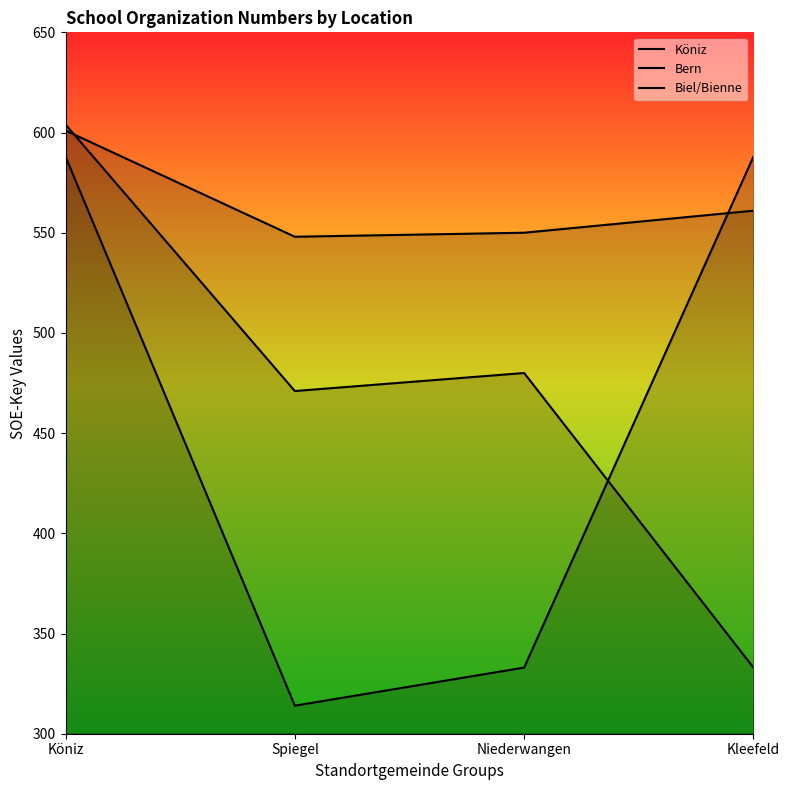

What is the smallest value displayed?

314